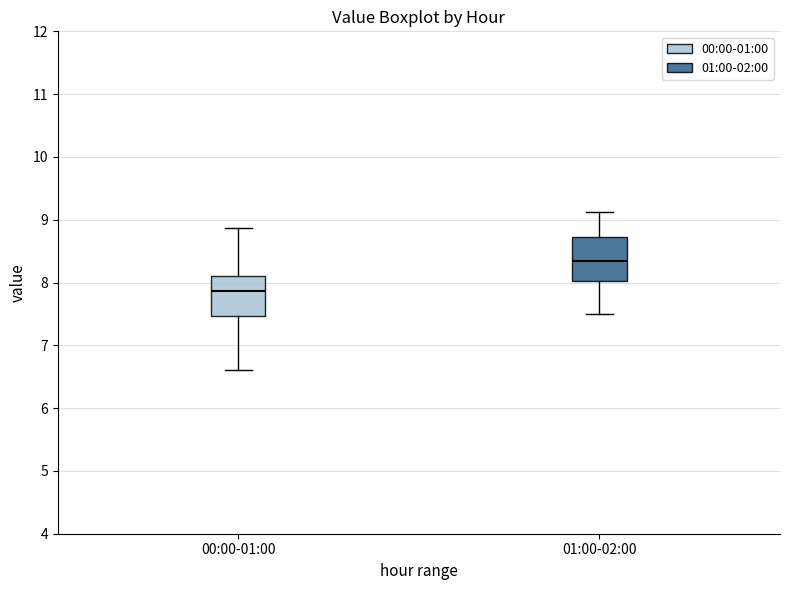

Reading left to right, read every box against the y-axis: the position of its median line, the range the box covers, and the ends of its whiskers. The values are not printed on the chart, so give them approximately, as read against the axis.

00:00-01:00: median 7.9, box 7.5 to 8.1, whiskers 6.6 to 8.9
01:00-02:00: median 8.4, box 8.0 to 8.7, whiskers 7.5 to 9.1